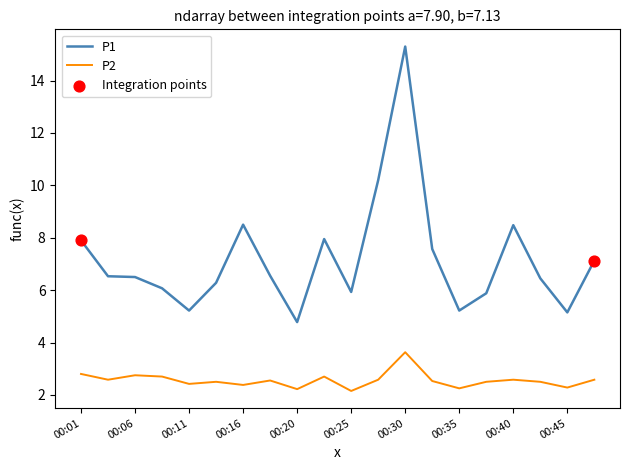

Which series has the widest spread of values?

P1